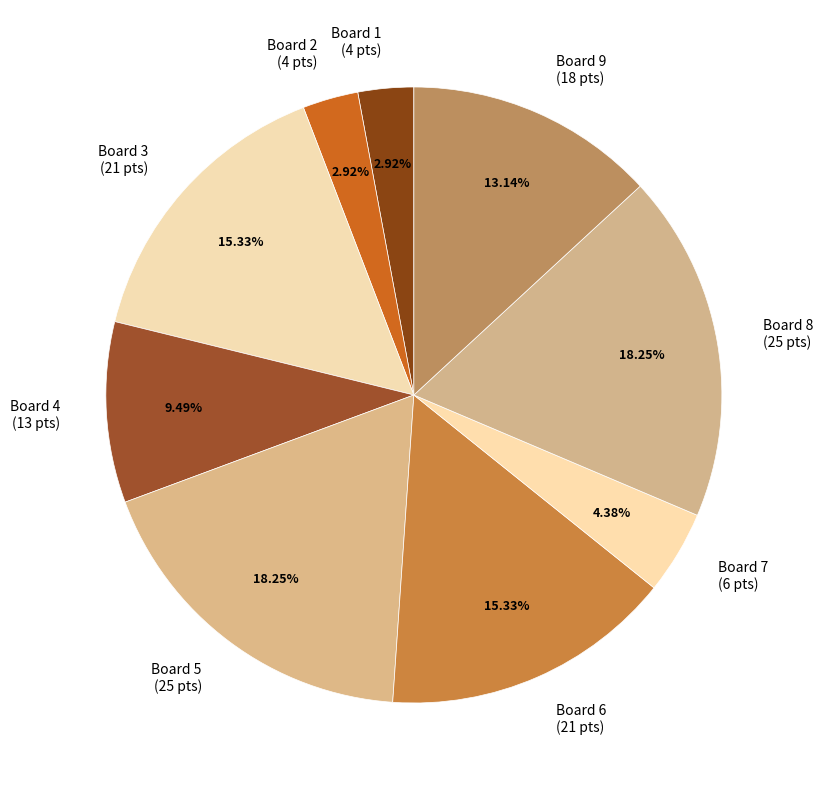

Is there any slice that represents more than half of the pie?

No